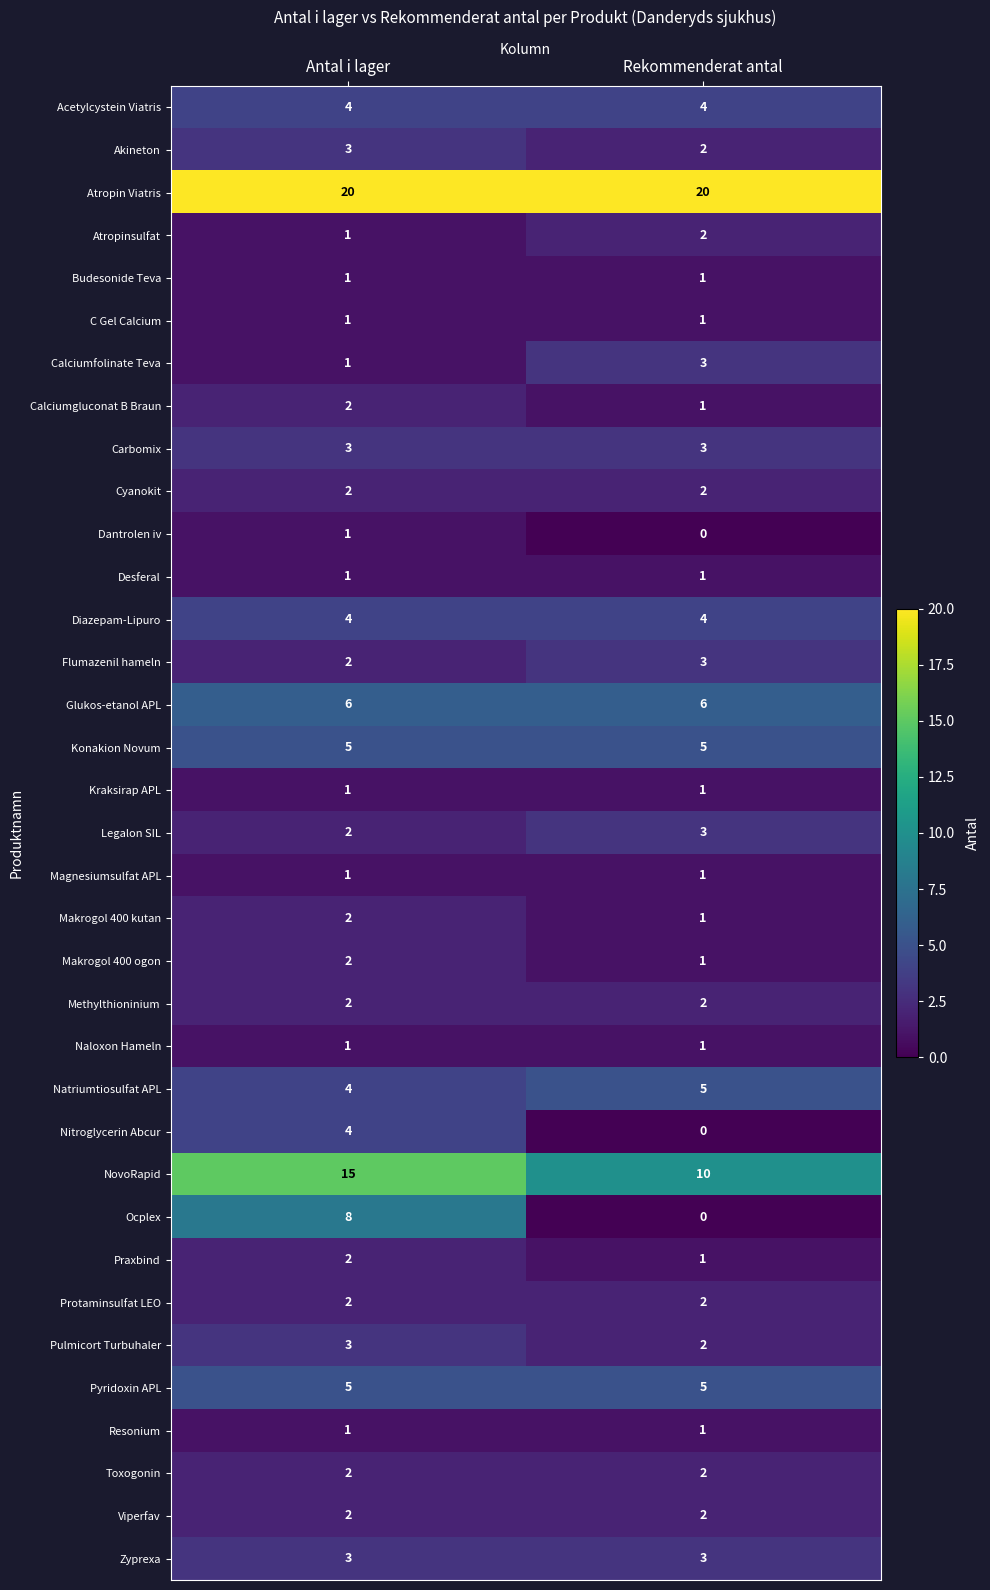

Where is Akineton nearest to the value 2?

Rekommenderat antal